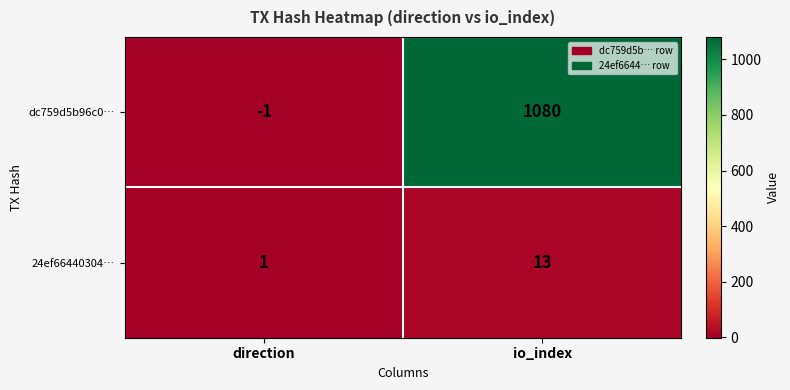

The 24ef66440304… series shows 1 at direction. True or false?

True